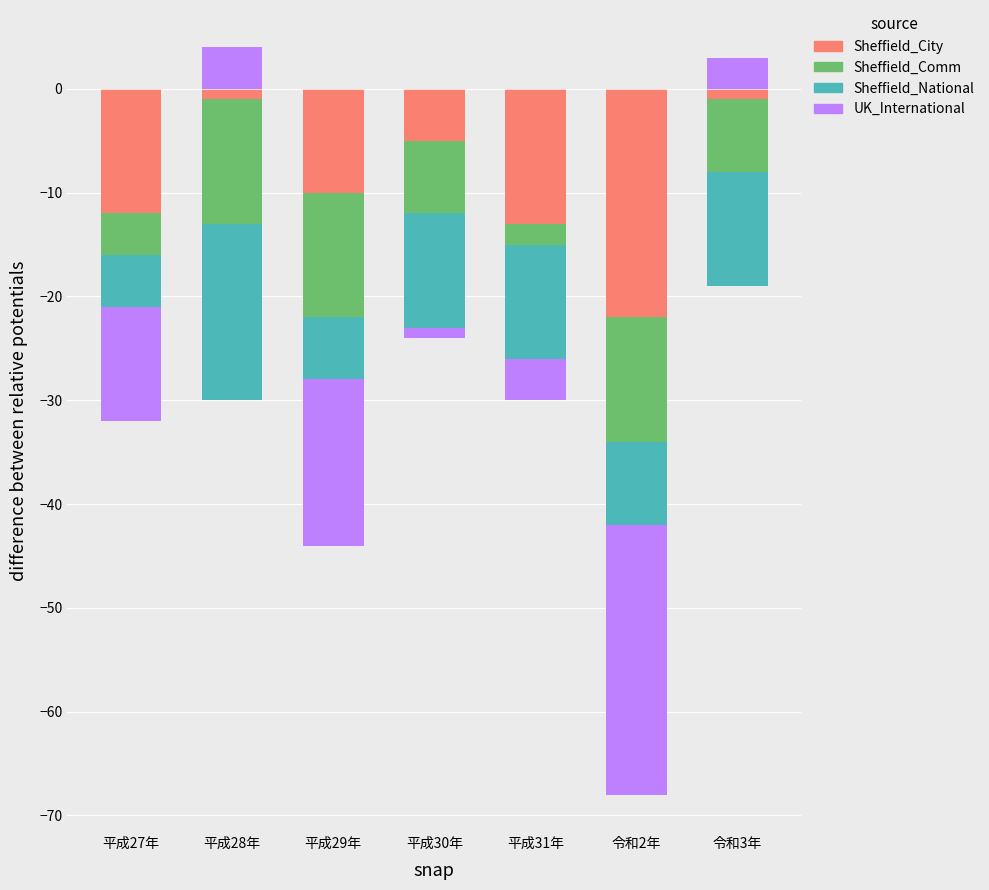

Is it true that Sheffield_Comm equals 0 at 平成29年?

True